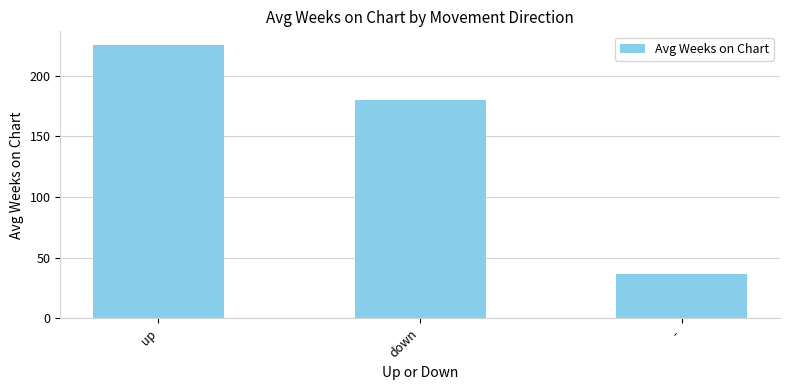

Rank the categories by value from lowest to highest.

-, down, up